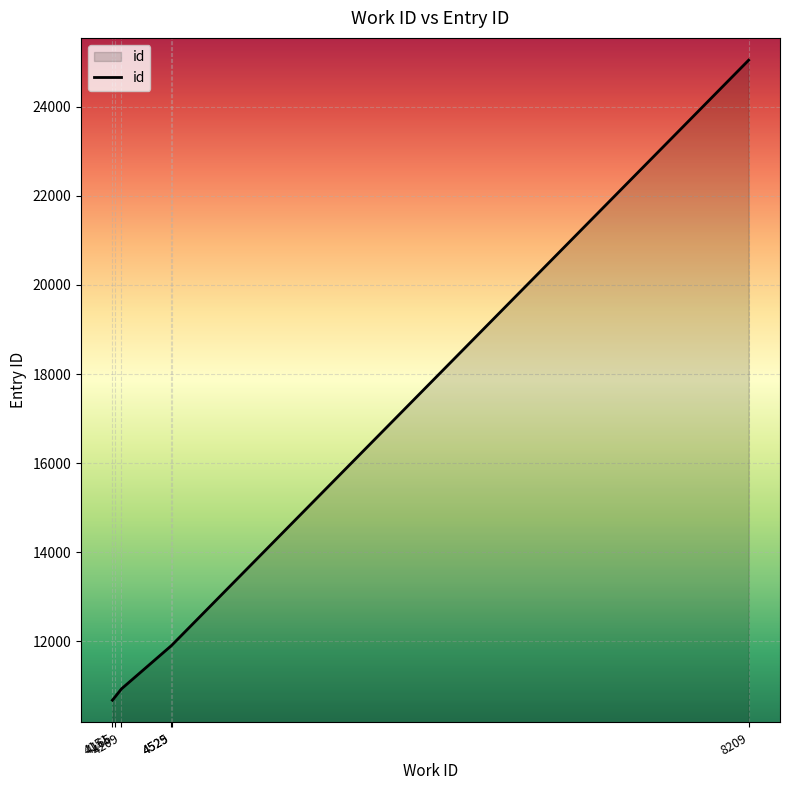

How many series are shown in this chart?

1